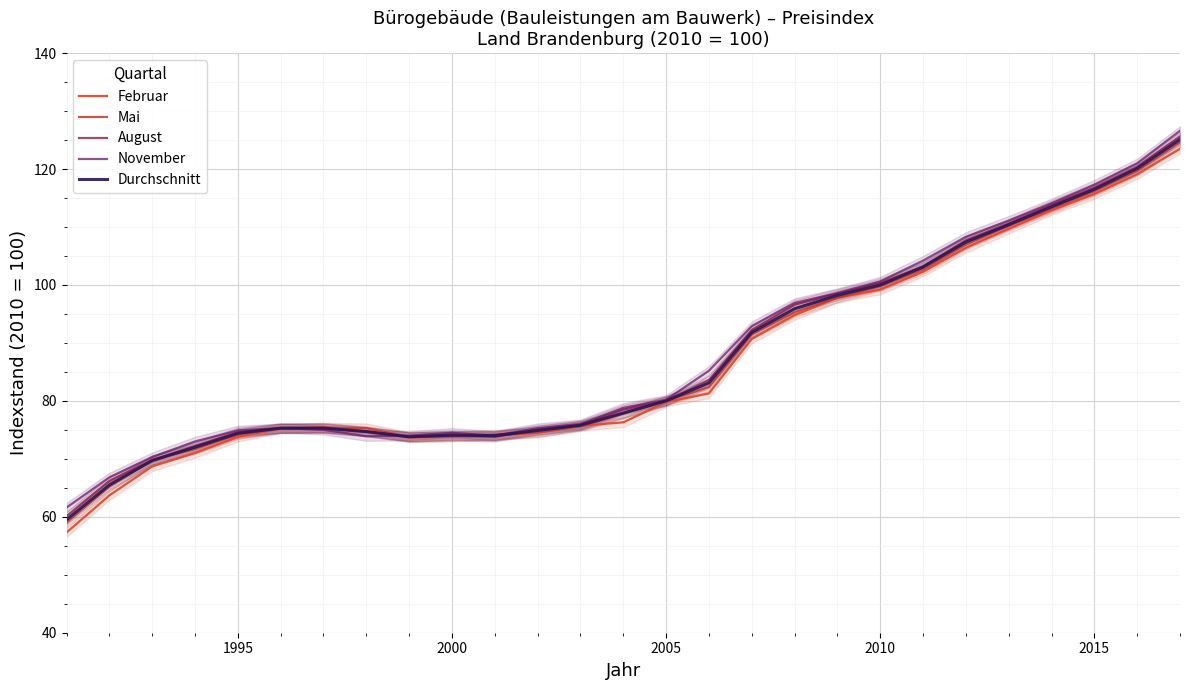

How many lines are shown in the chart?

5